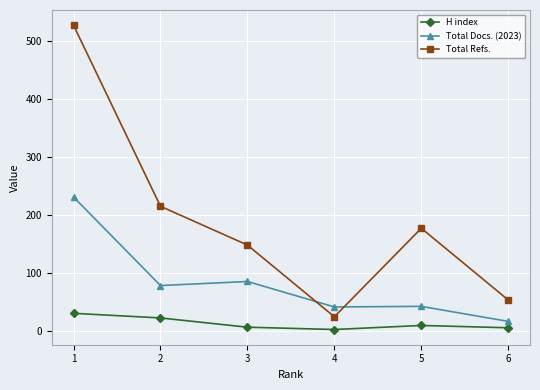

The value of Total Docs. (2023) at 4 is 41. True or false?

True